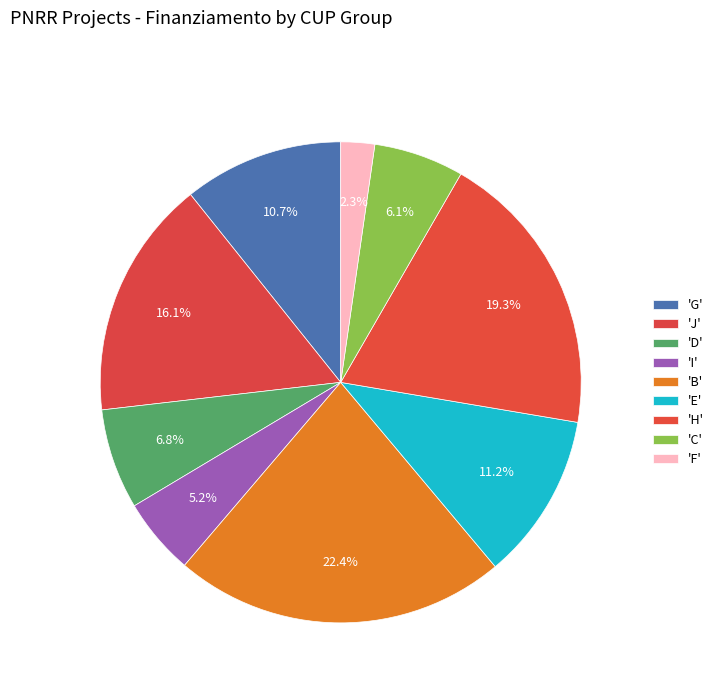

Is there a majority slice in this chart?

No